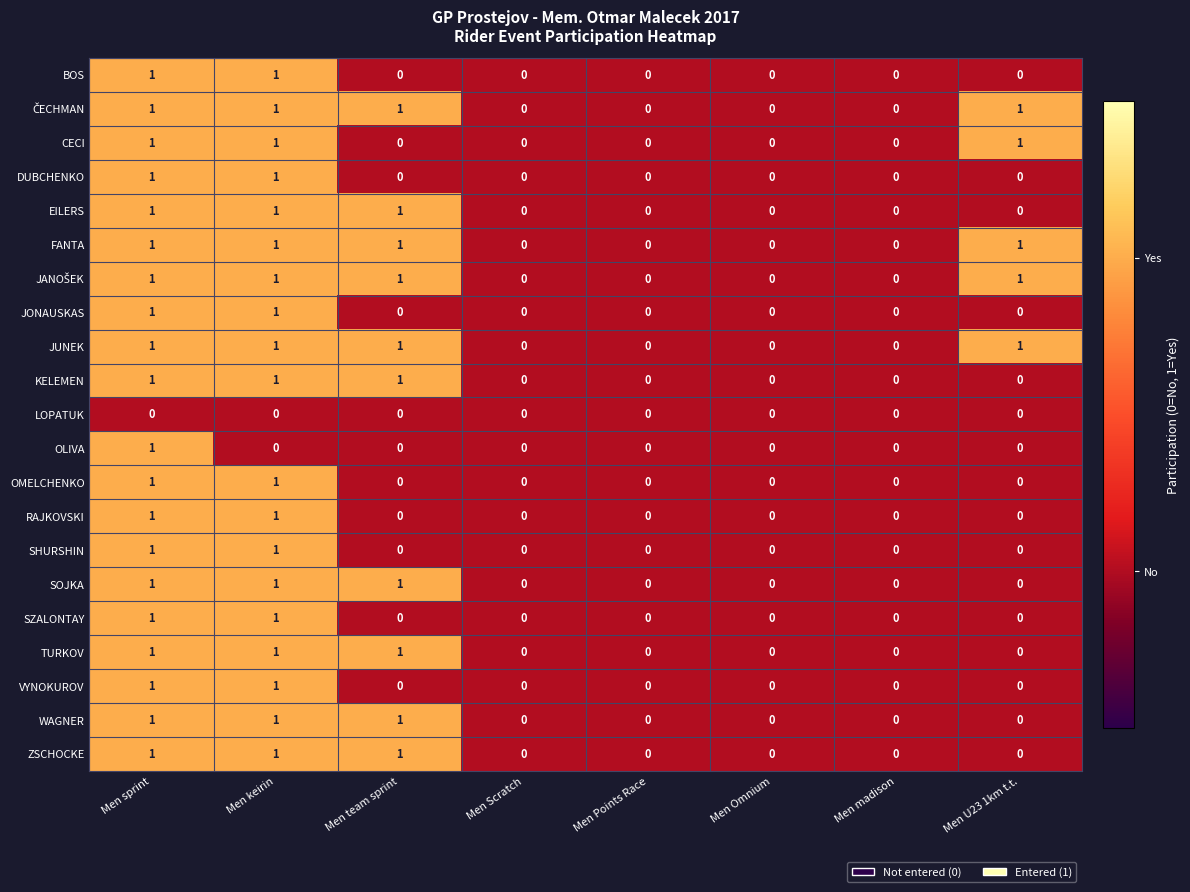

What is the total value across all series at Men team sprint?

10